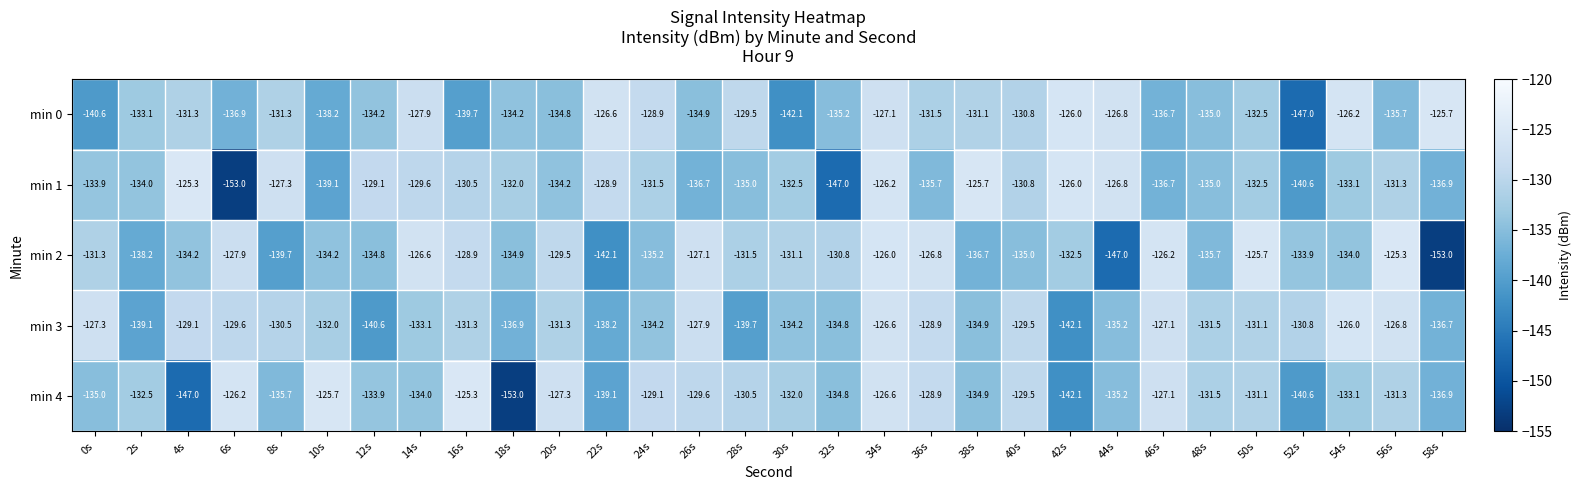

At 10s, list the series in order from smallest to largest.

min 1, min 0, min 2, min 3, min 4